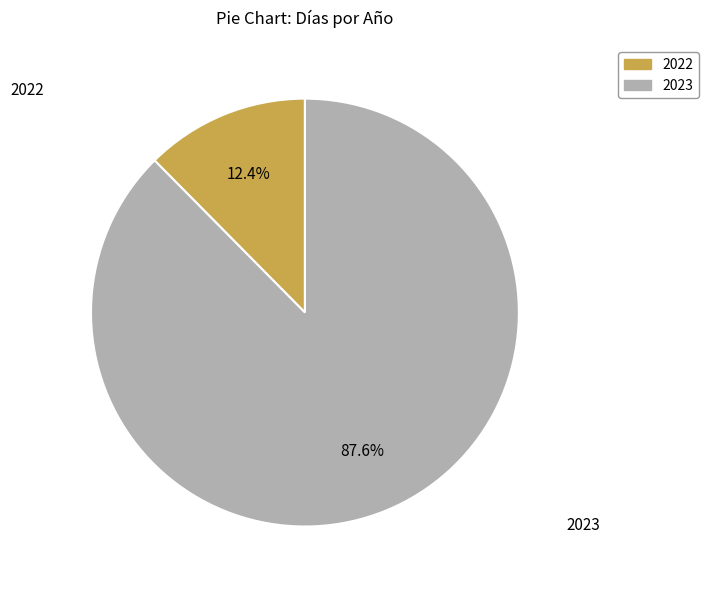

What percentage is NOT represented by 2023?

12.4%